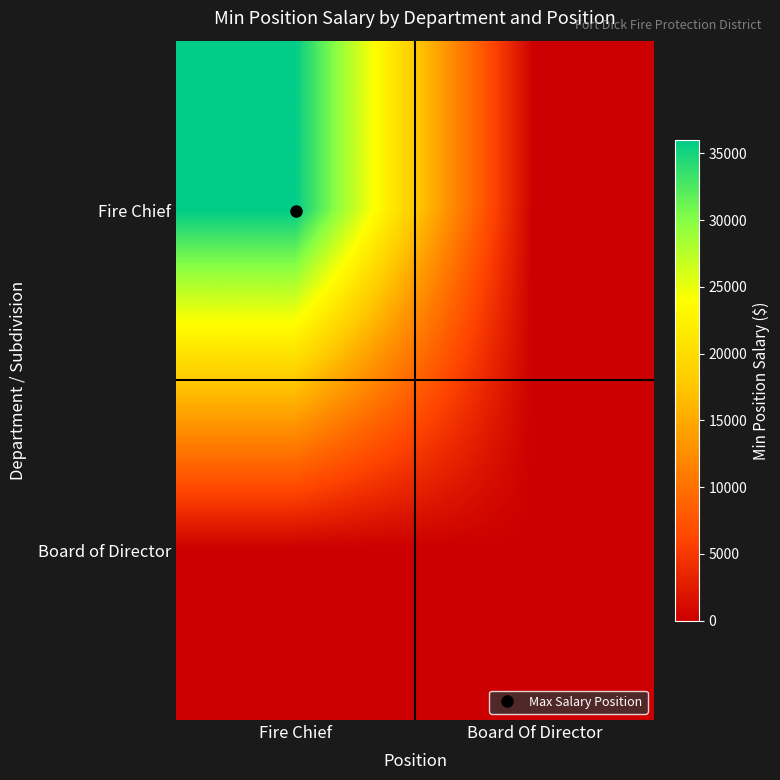

At which category does the chart reach its minimum across all series?

Board Of Director